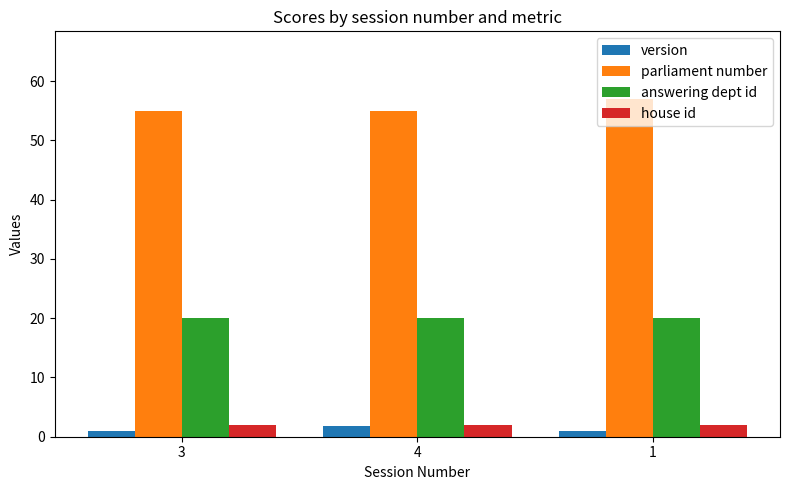

What is the highest value of the house id series?

2.0